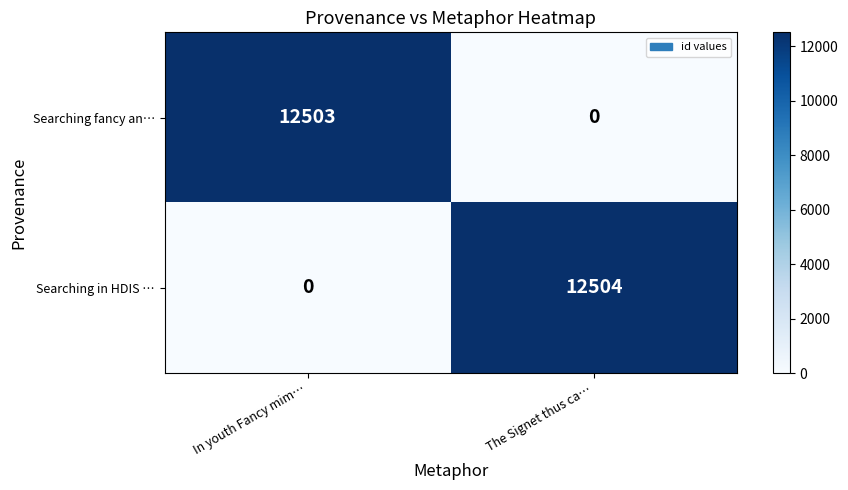

What is the total value across all series at The Signet thus ca…?

12504